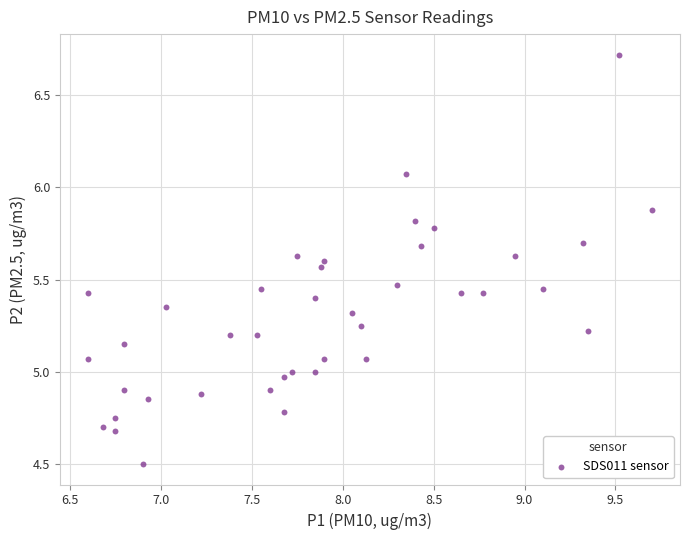

What is the range of Y values (max minus min)?

2.2